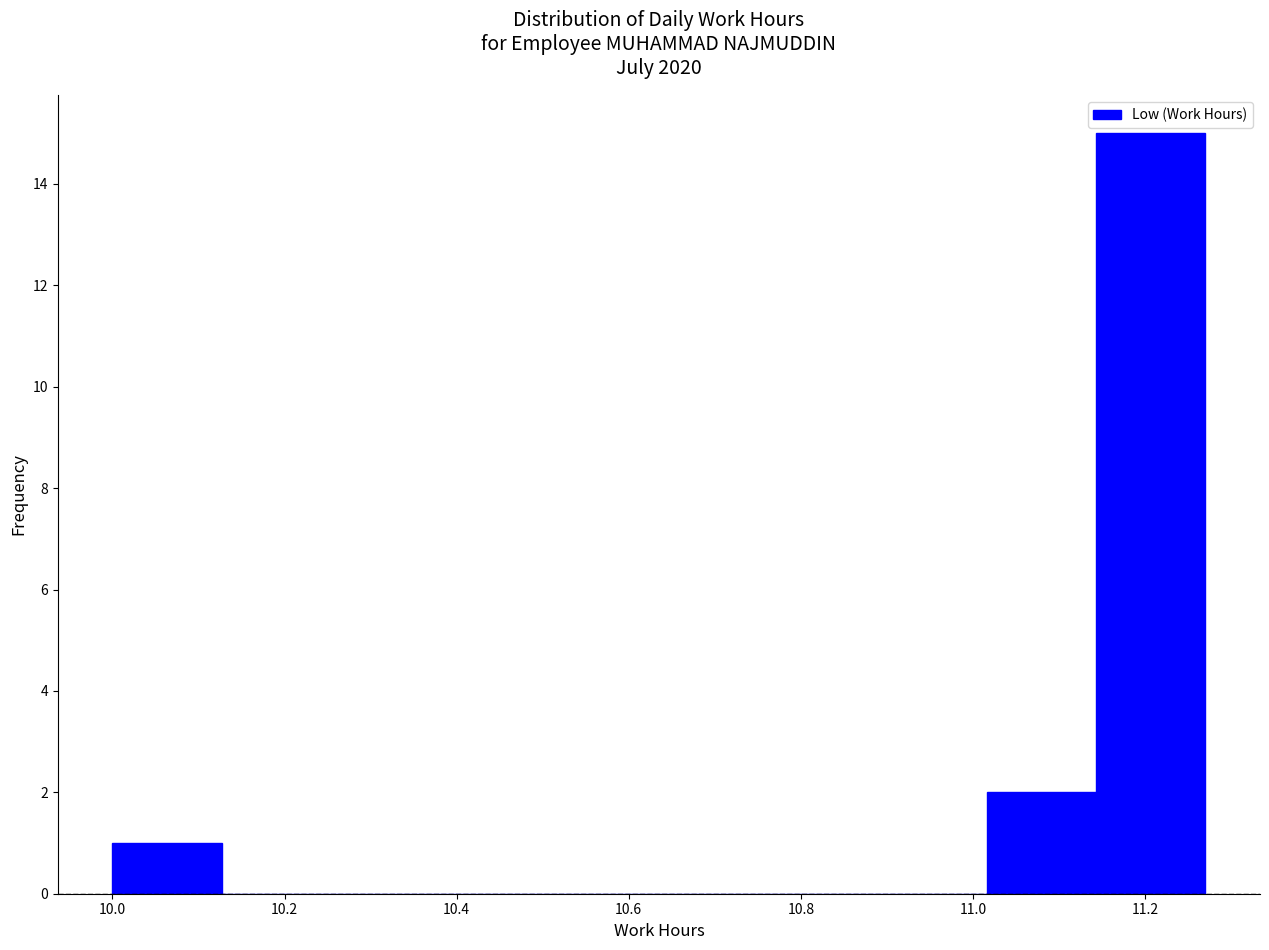

Reading left to right, list every bar in this chart as the range it spans on the x-axis followed by its height. Neither the bar edges nor the heights are printed on the chart, so give them approximately, as read against the axes.

10.00 to 10.12: 1
10.12 to 10.26: 0
10.26 to 10.38: 0
10.38 to 10.50: 0
10.50 to 10.64: 0
10.64 to 10.76: 0
10.76 to 10.88: 0
10.88 to 11.02: 0
11.02 to 11.14: 2
11.14 to 11.28: 15